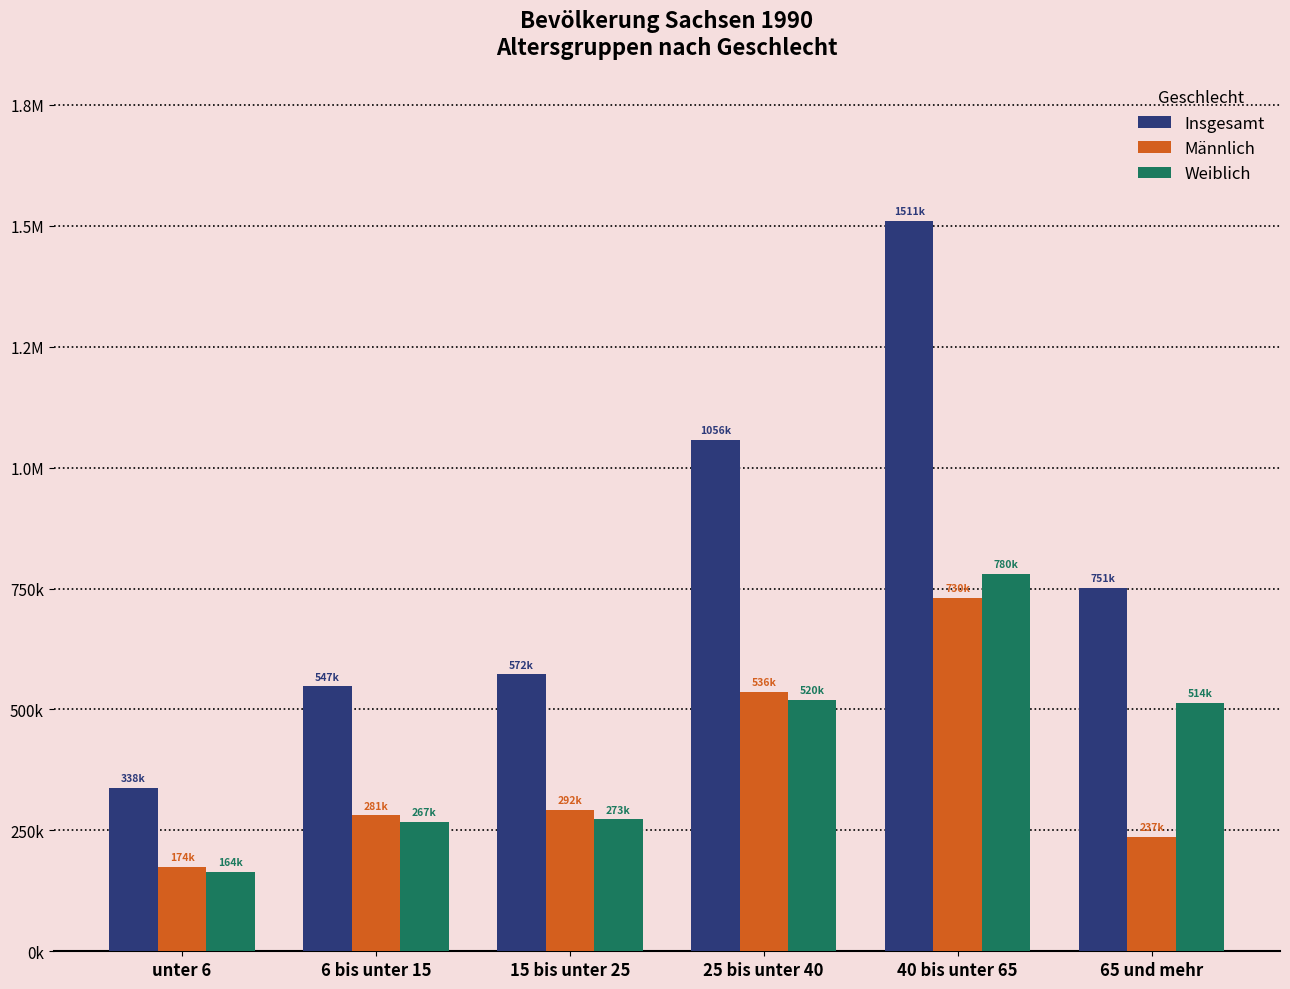

What is the label of the 6th bar from the right?

unter 6